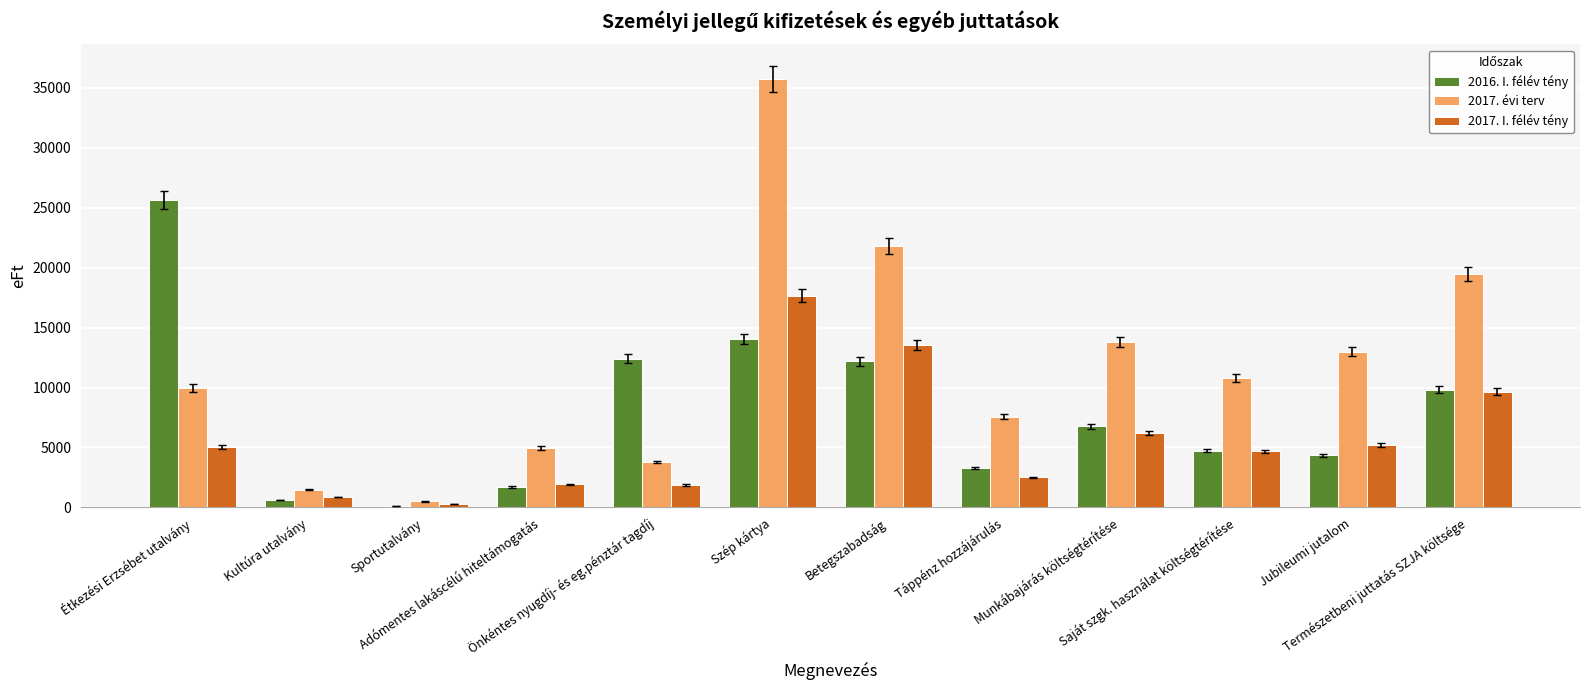

Between Betegszabadság and Jubileumi jutalom, which series saw the biggest shift?

2017. évi terv